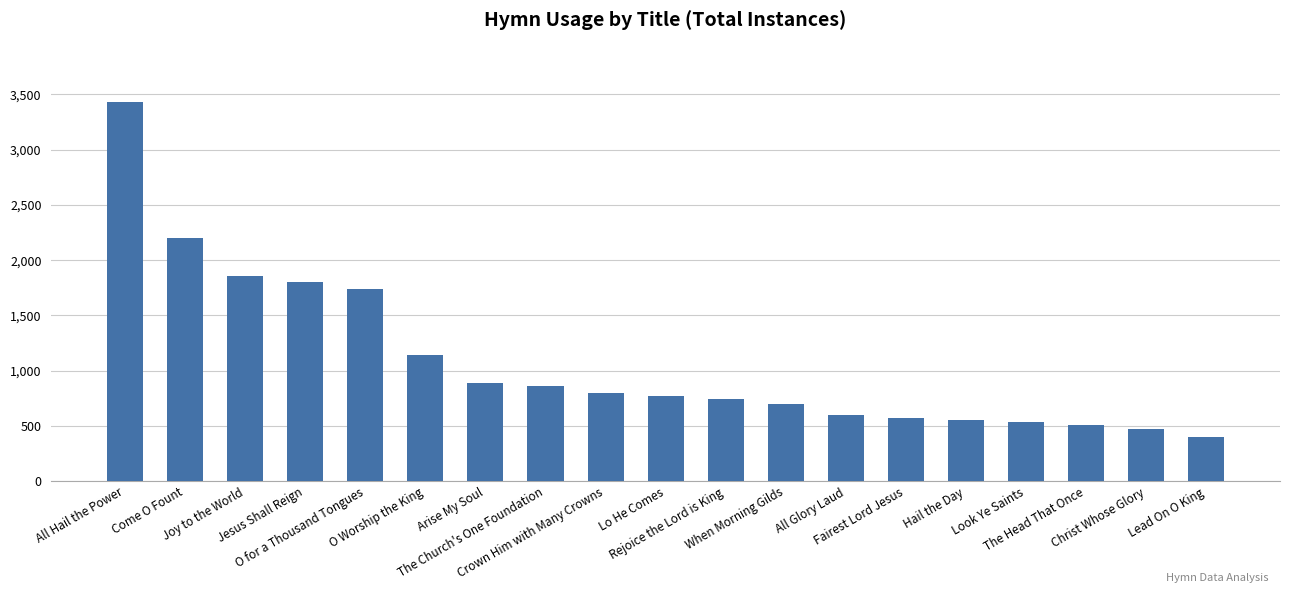

What is the maximum value shown in the chart?

3429